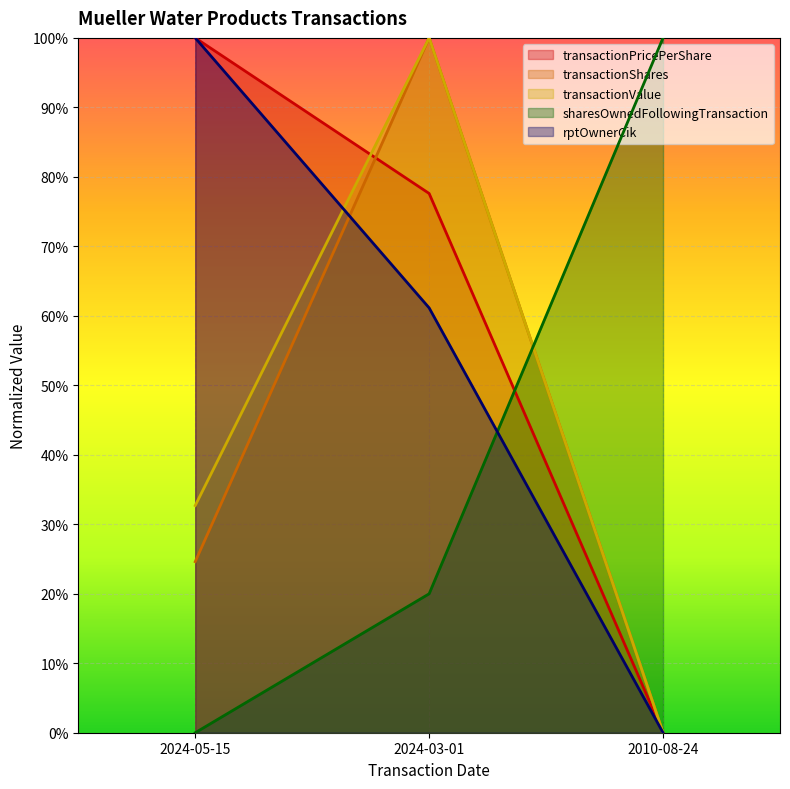

Count the number of categories in the chart.

3